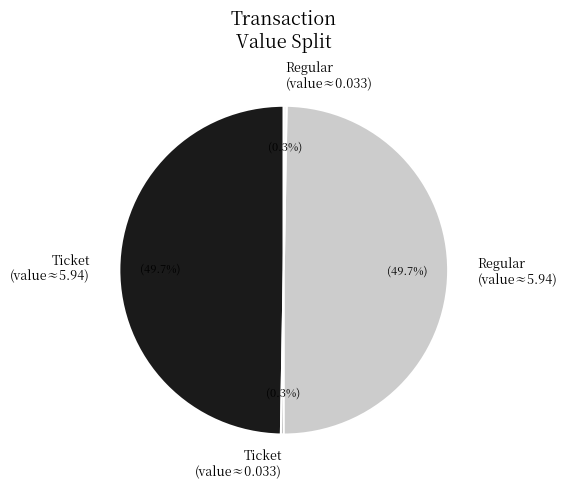

Is Ticket (value≈5.94) the majority of the pie?

No